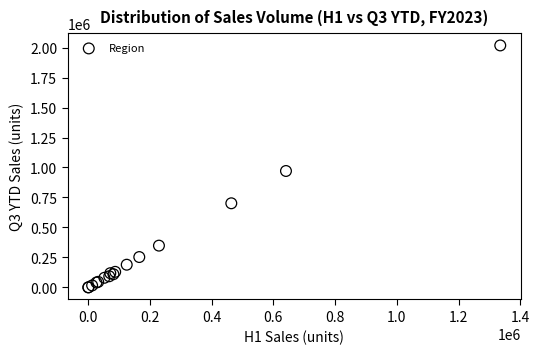

What Y value in the scatter plot is closest to 1009135?

970880